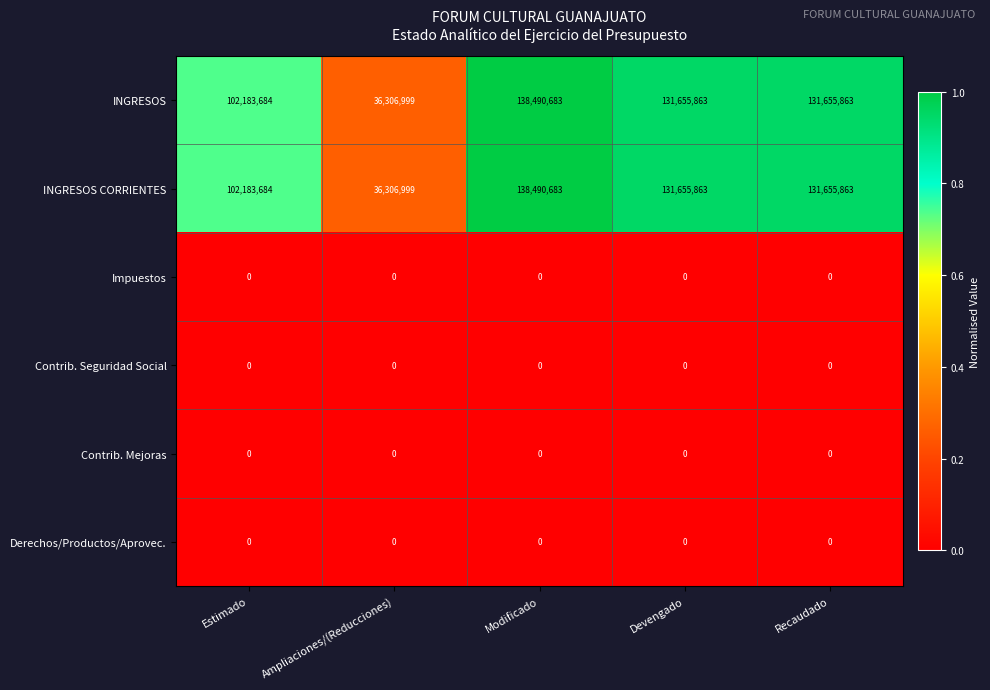

What is the total value across all series at Modificado?

276981366